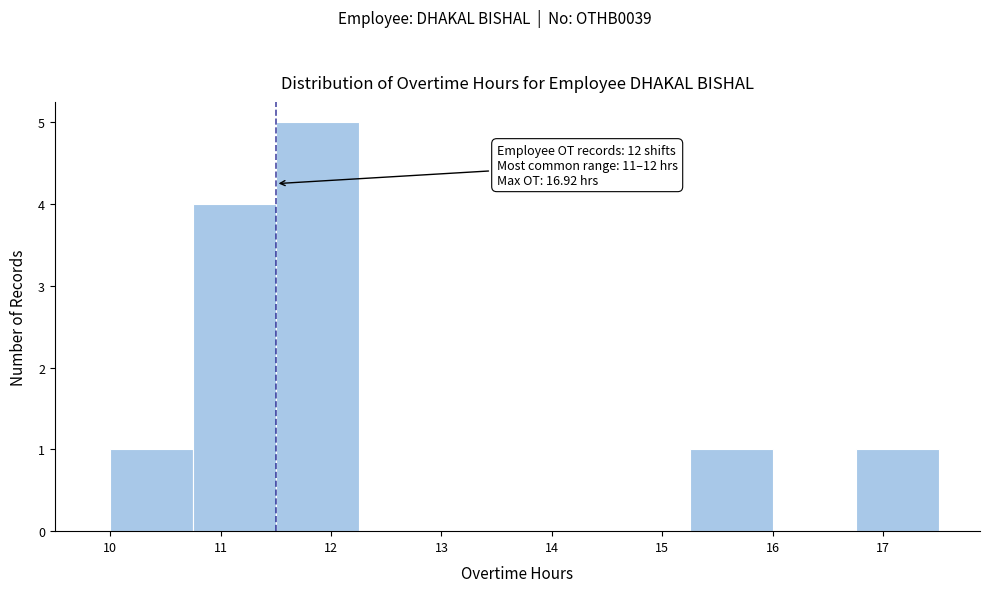

Which range on the x-axis has the tallest bar?

11.50 to 12.25